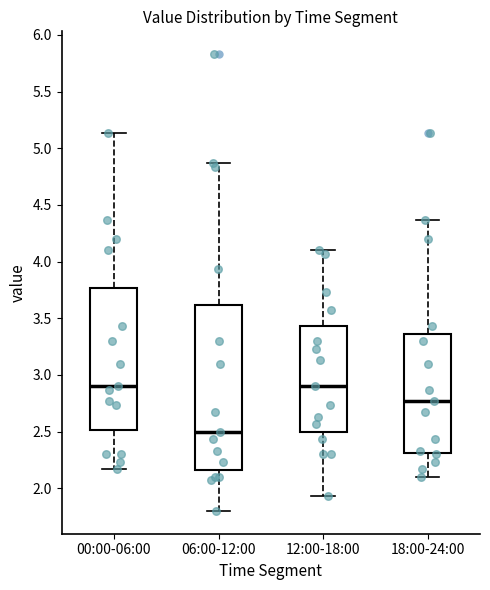

Reading left to right, read every box against the y-axis: the position of its median line, the range the box covers, and the ends of its whiskers. The values are not printed on the chart, so give them approximately, as read against the axis.

00:00-06:00: median 2.90, box 2.50 to 3.75, whiskers 2.15 to 5.15
06:00-12:00: median 2.50, box 2.15 to 3.60, whiskers 1.80 to 4.85
12:00-18:00: median 2.90, box 2.50 to 3.45, whiskers 1.95 to 4.10
18:00-24:00: median 2.75, box 2.30 to 3.35, whiskers 2.10 to 4.35